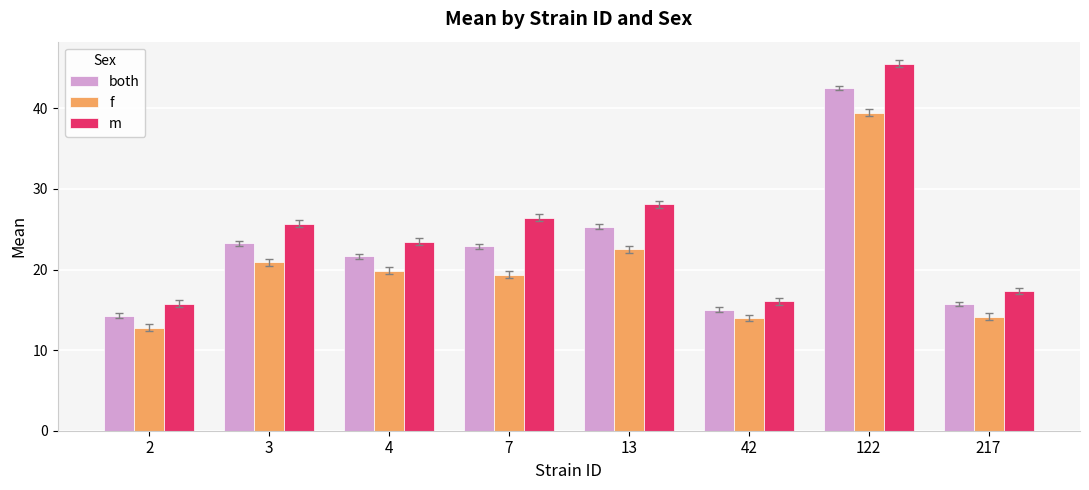

What is the maximum value for both?

42.5